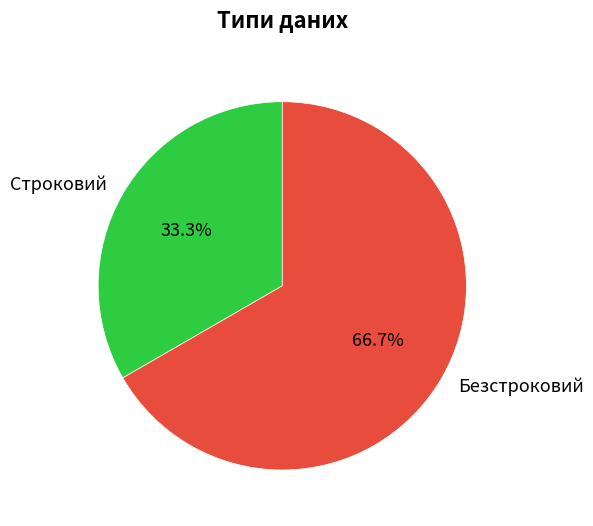

What is the majority slice?

Безстроковий